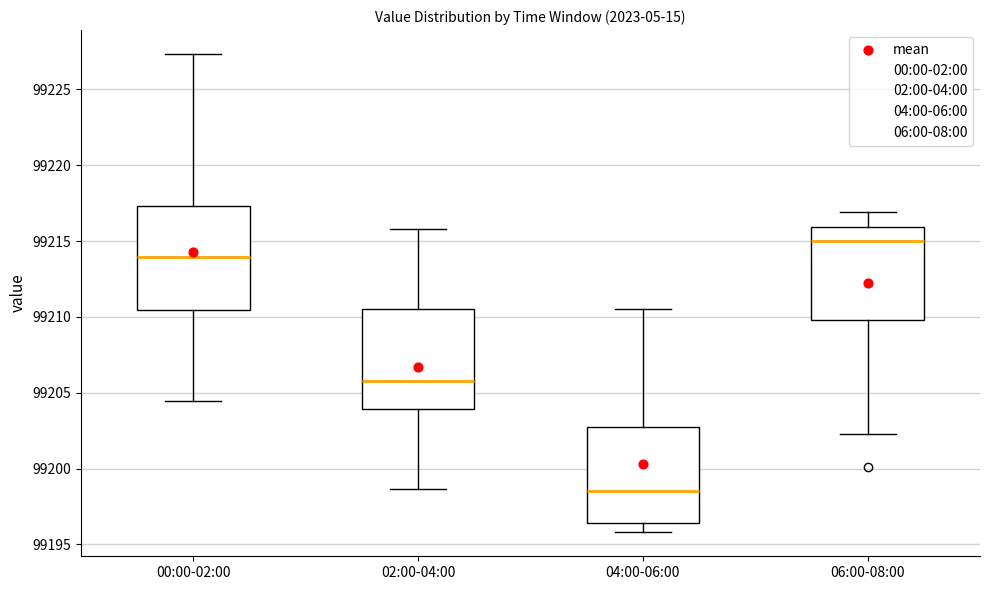

Which box's median line is the lowest?

04:00-06:00